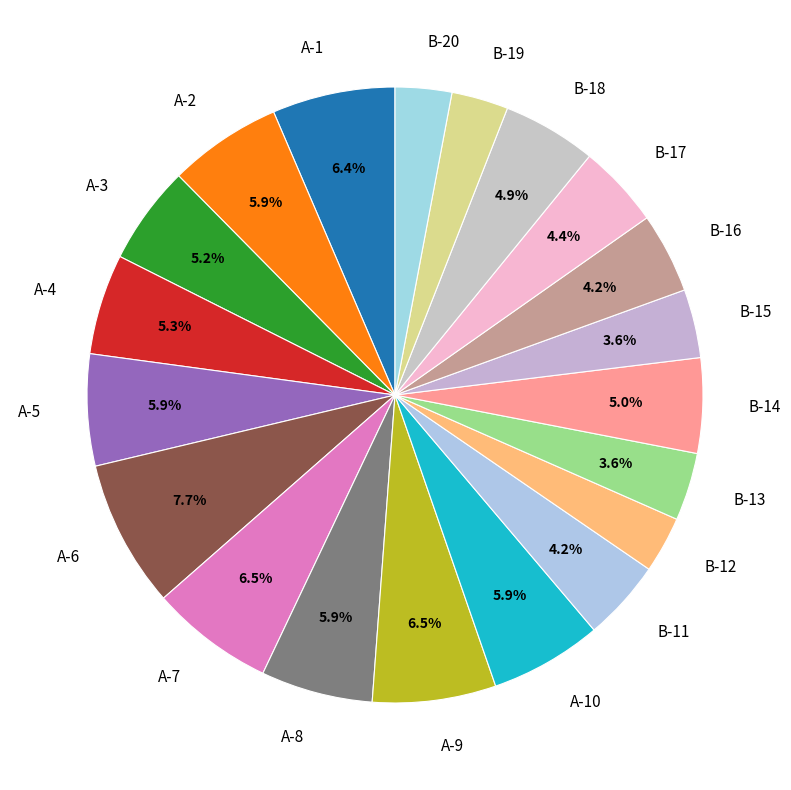

Is it true that B-13 is 4% of the pie?

True